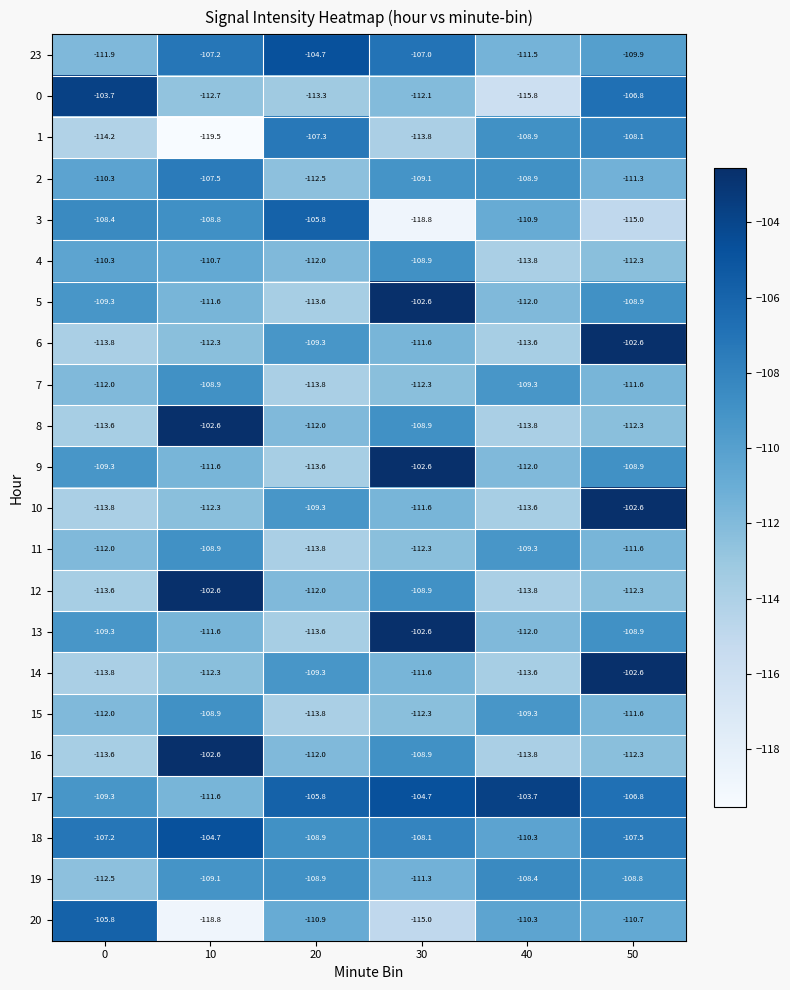

What is the difference between the highest and lowest values at 30?

16.2